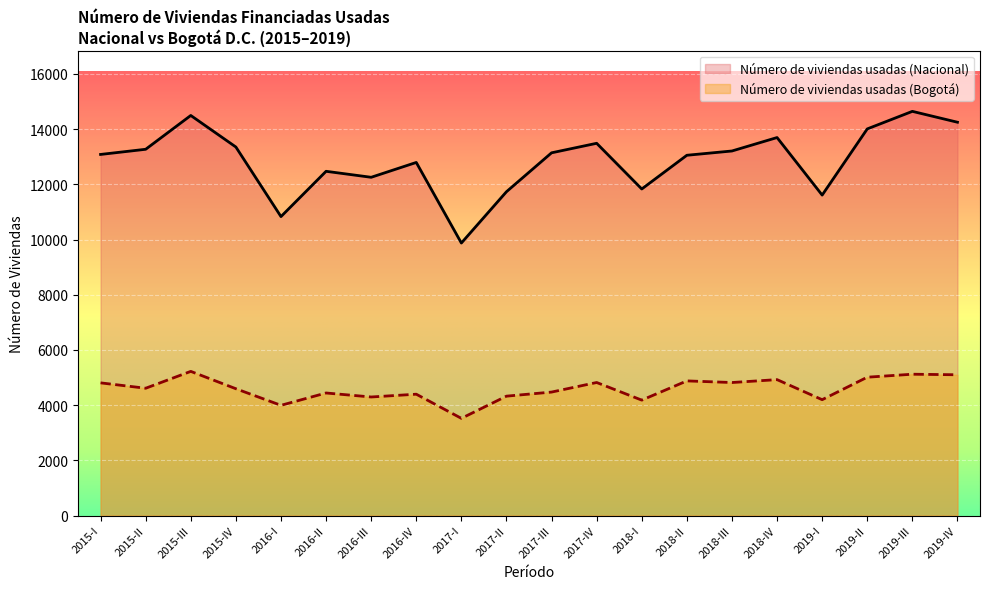

Rank the series by their maximum value, from highest to lowest.

Número de viviendas usadas (Nacional), Número de viviendas usadas (Bogotá)